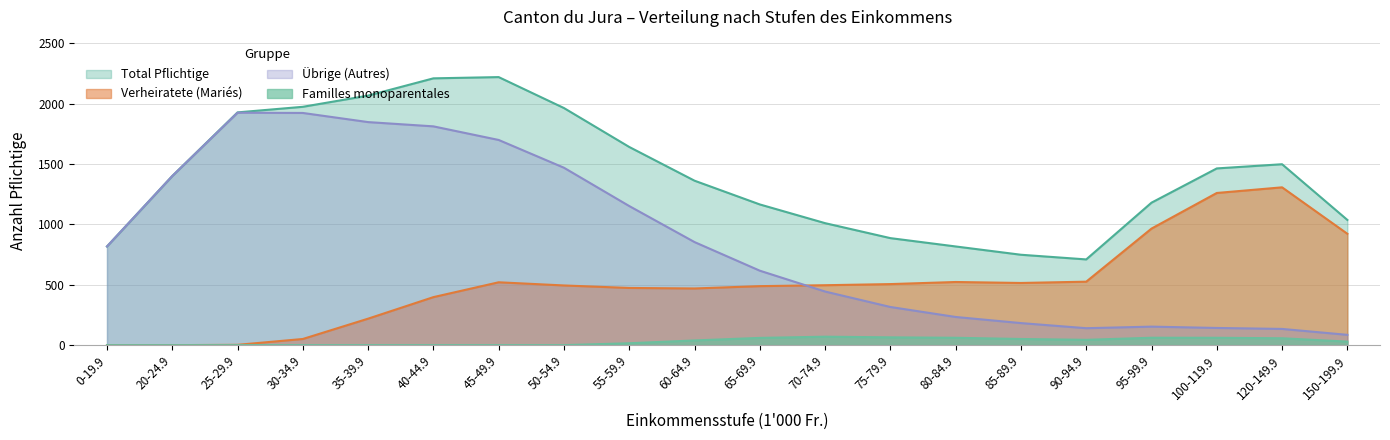

Where do Verheiratete (Mariés) and Übrige (Autres) first cross each other?

65-69.9 and 70-74.9